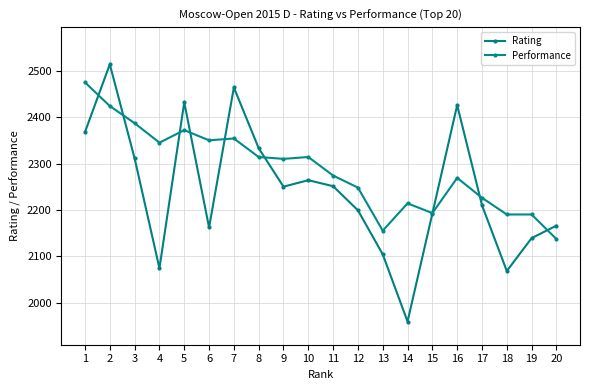

True or false: Rating has more than 2 points higher than both neighbors.

True